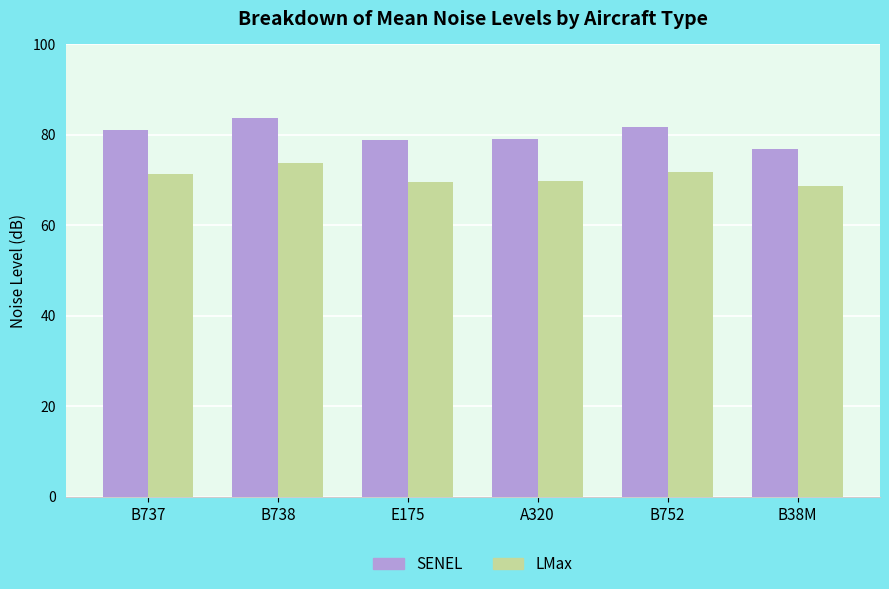

True or false: LMax has a value of 68.6 at B38M.

True